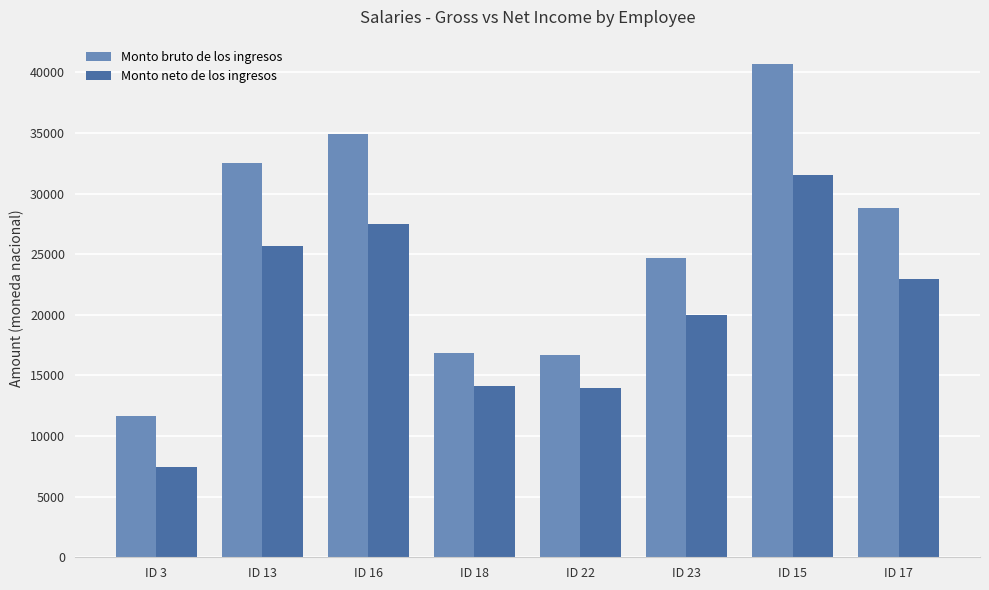

At ID 22, list the series in order from smallest to largest.

Monto neto de los ingresos, Monto bruto de los ingresos